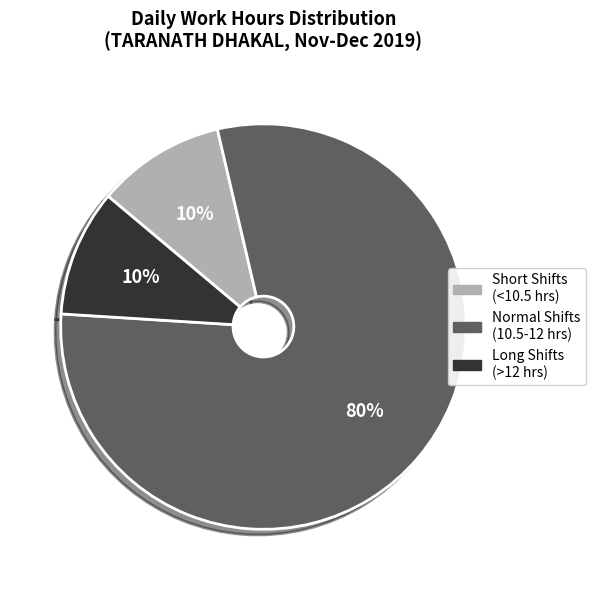

Is there a majority slice in this chart?

Yes